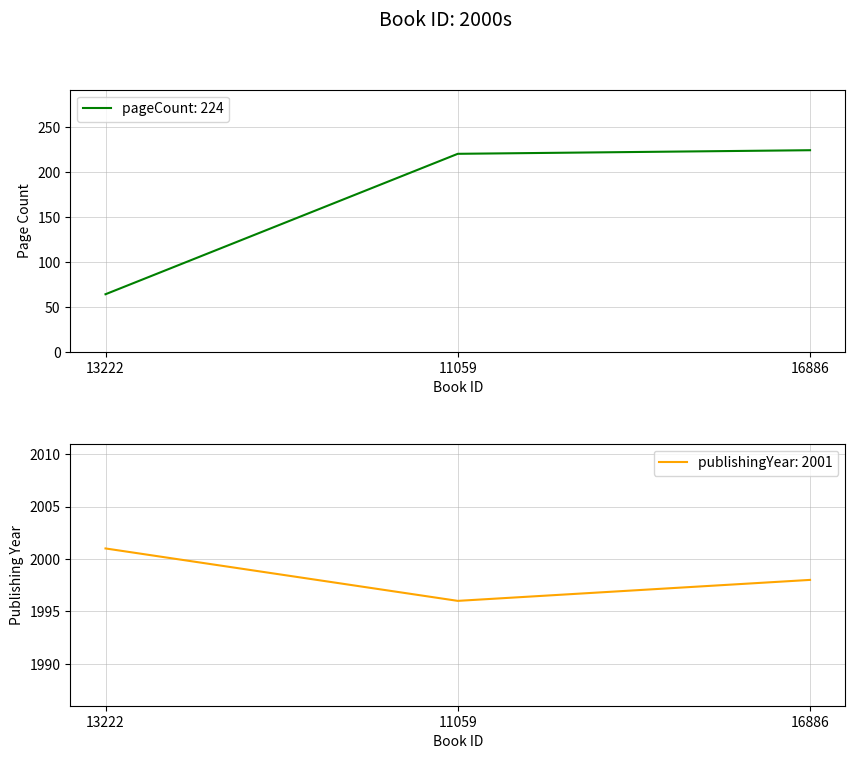

How many lines are shown in the chart?

2